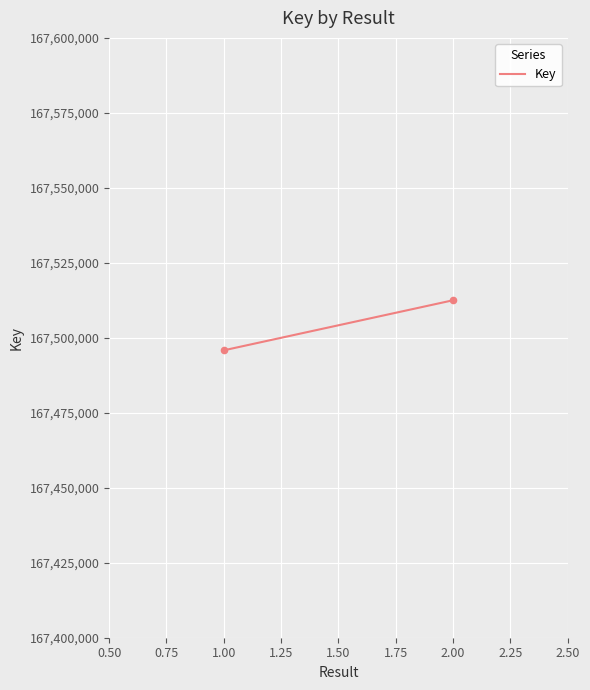

What is the range of Y values (max minus min)?

16696